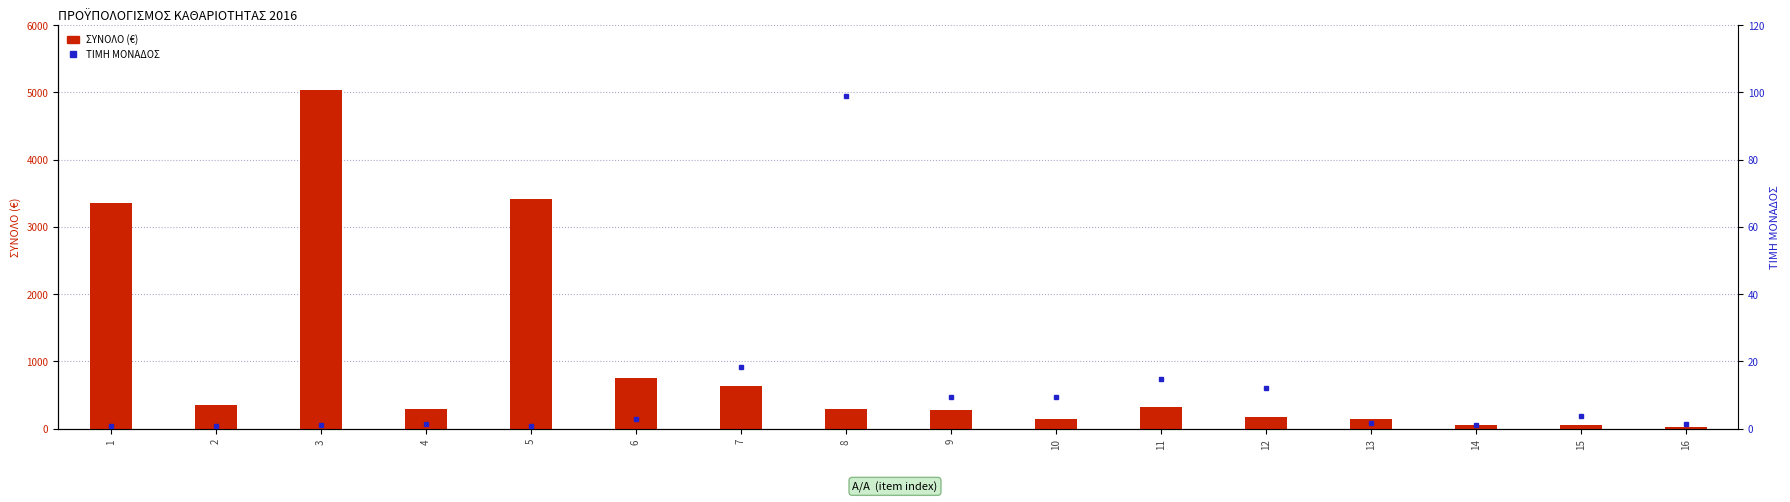

The value of ΤΙΜΗ ΜΟΝΑΔΟΣ at 1 is 0.8. True or false?

True